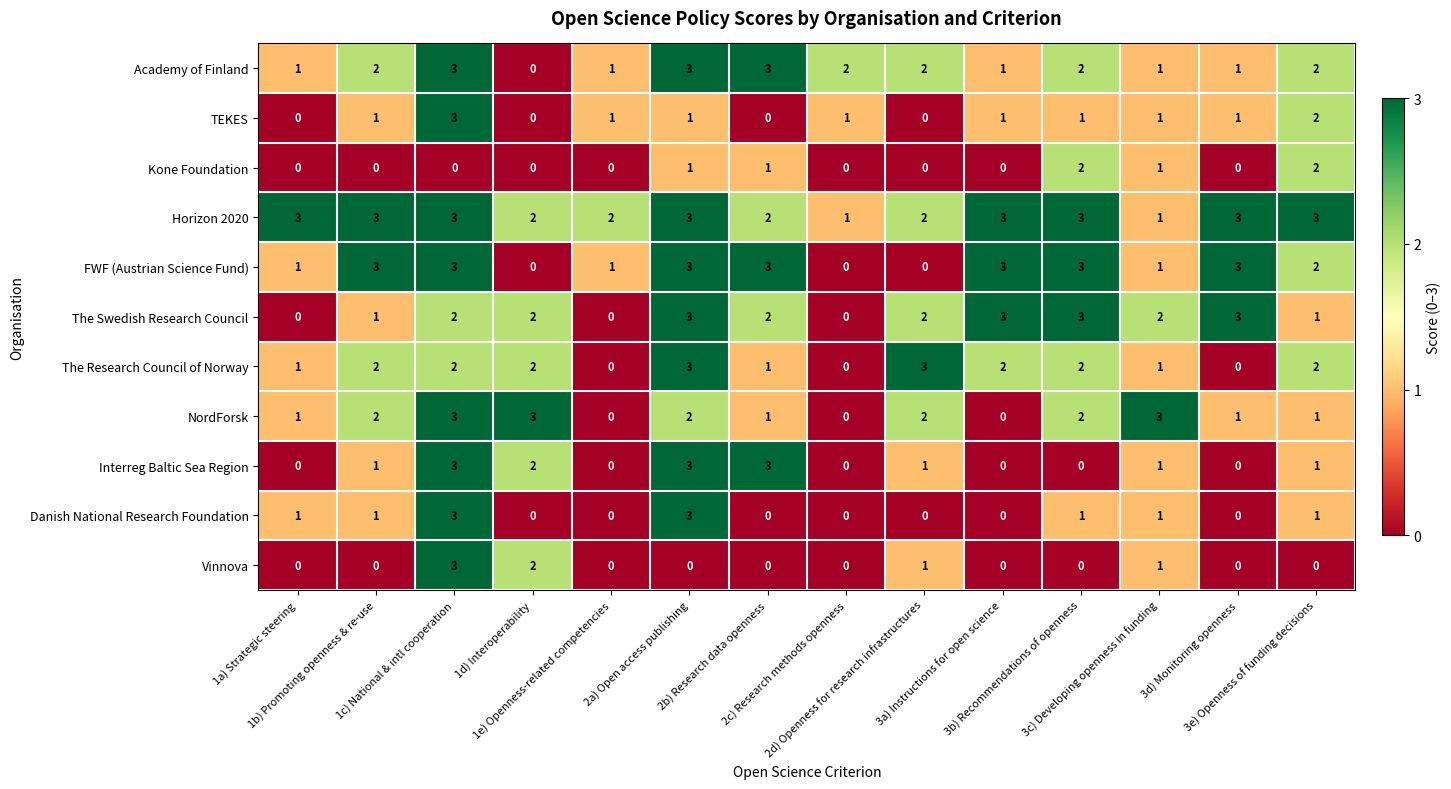

What is the maximum value shown in the chart?

3